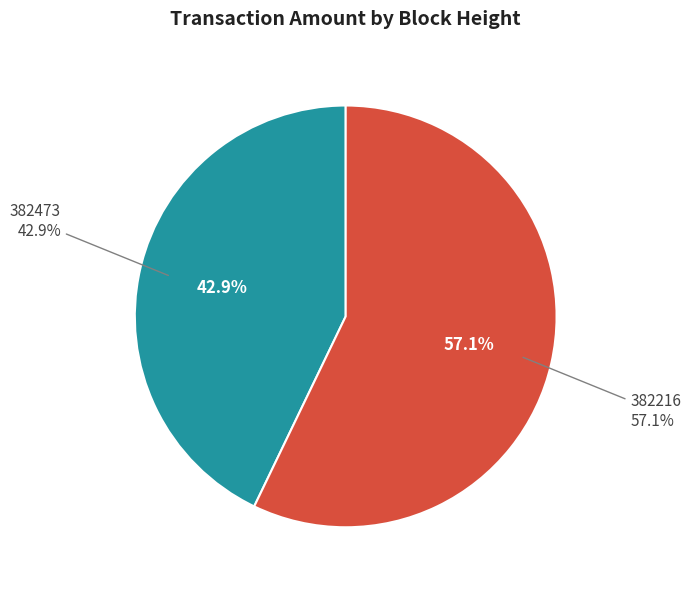

How many slices are in this pie chart?

2